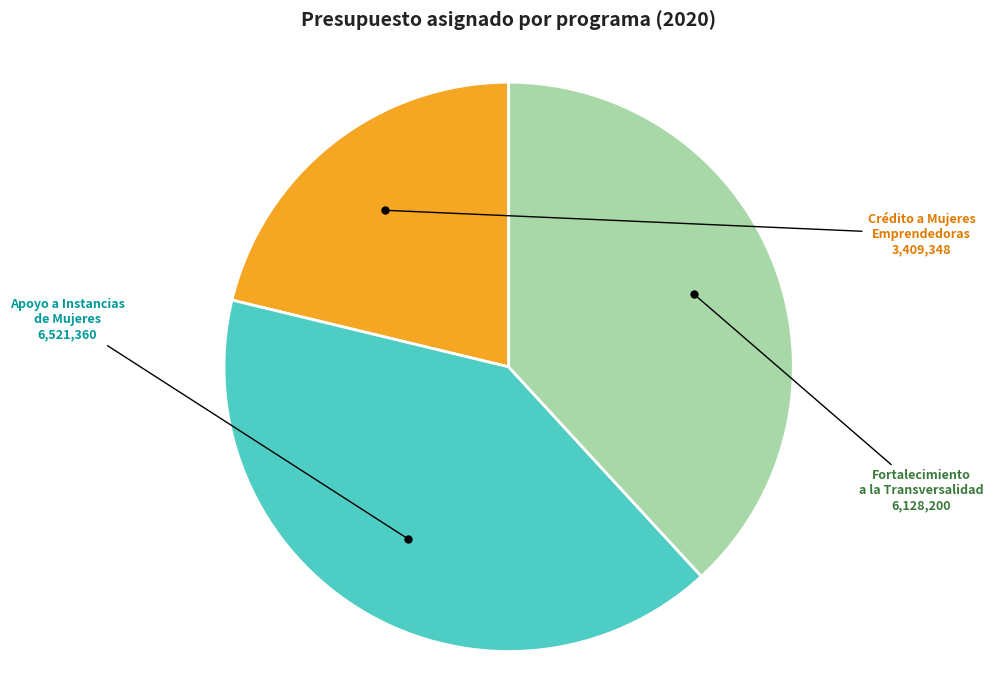

Is there a majority slice in this chart?

No